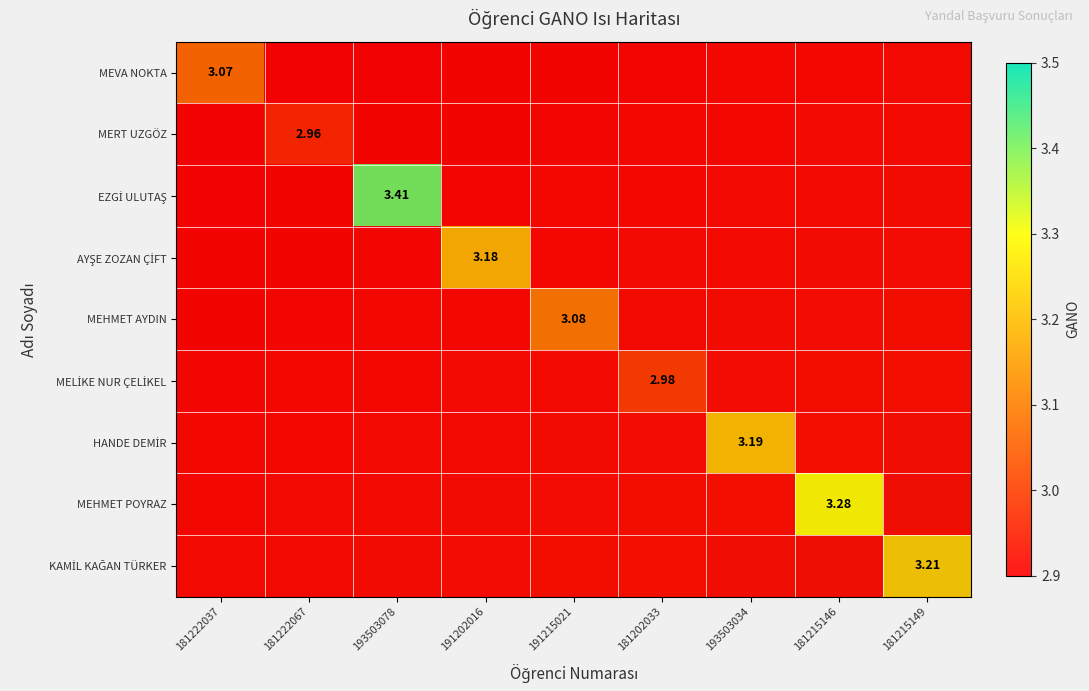

At which label does MEHMET AYDIN reach its minimum?

181222037